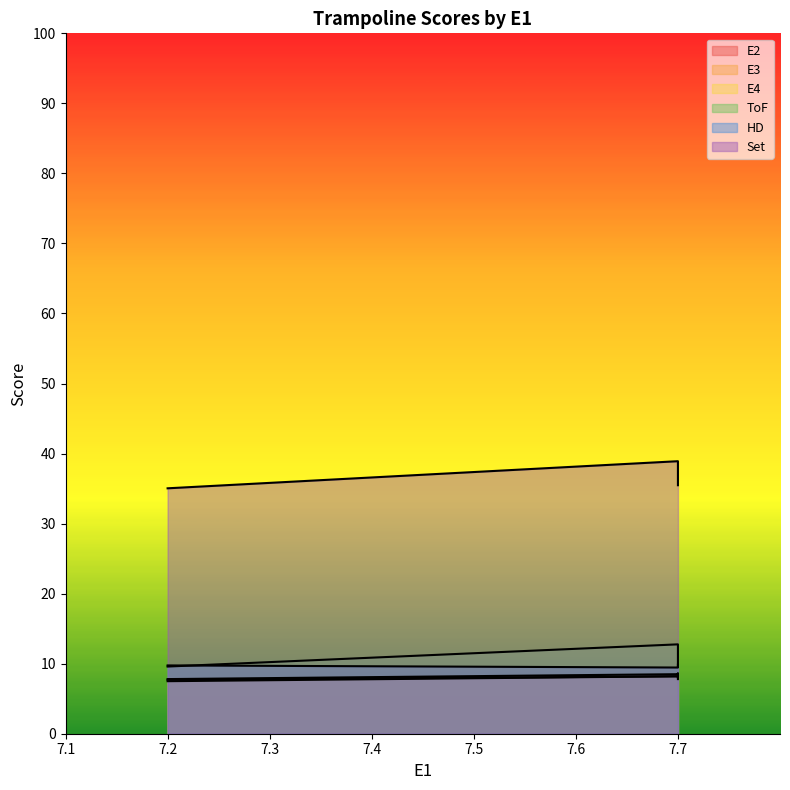

The value of E3 at 7.699999809265137 is 8.0. True or false?

True